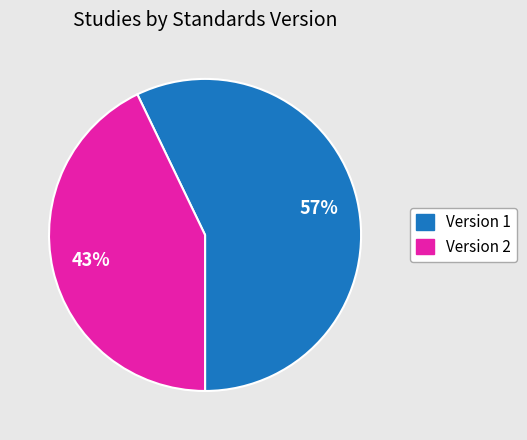

Is the sum of Version 1 and Version 2 greater than half?

Yes